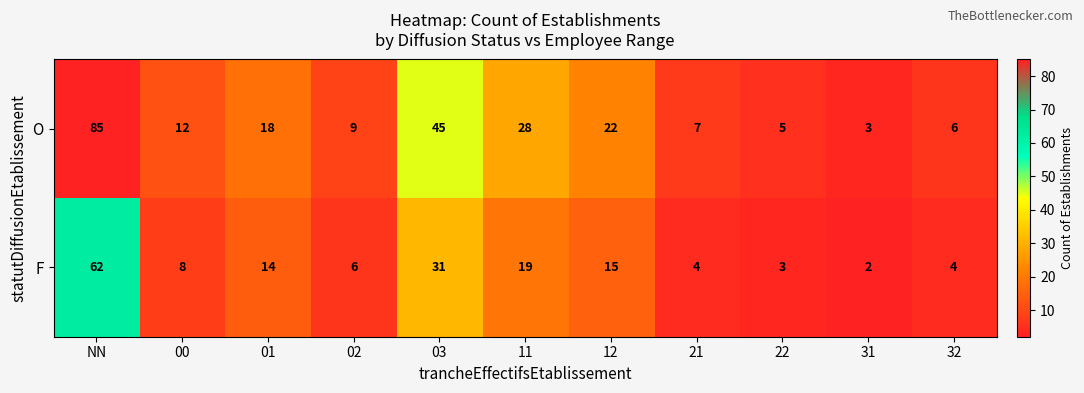

The value of F at NN is 62. True or false?

True